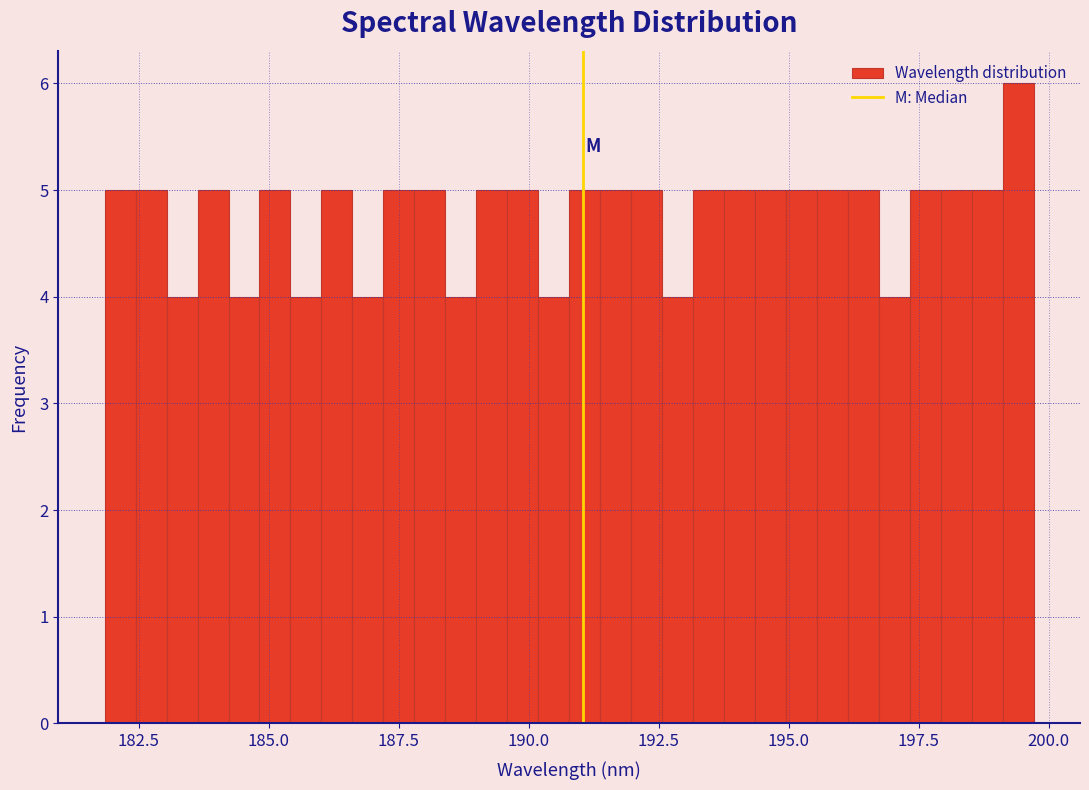

Around what value on the x-axis is the tallest bar? Give the approximate position of its centre, as read against the axis.

199.5